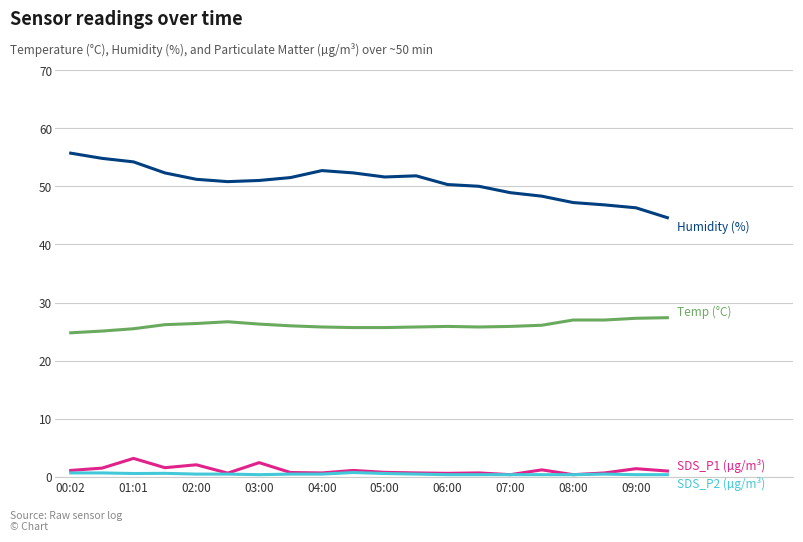

What is the greatest value displayed?

55.7